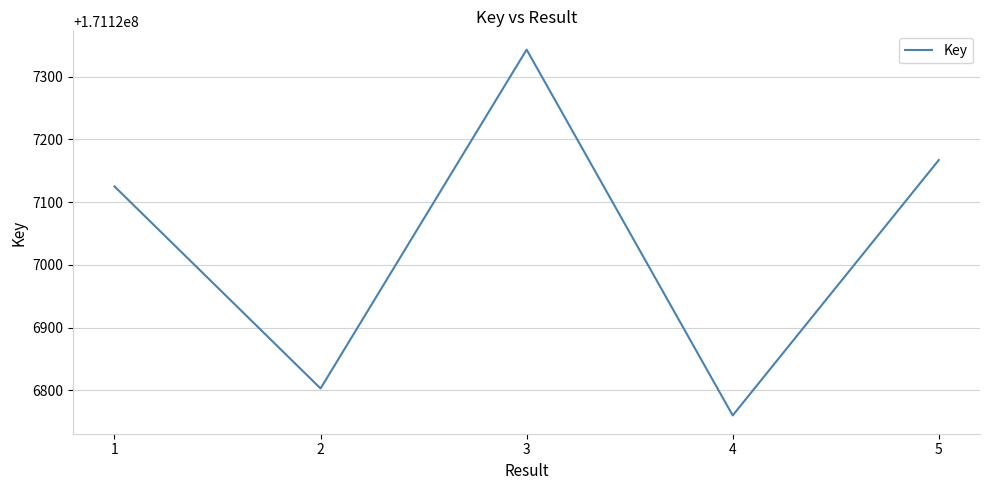

What is the change in value from 4 to 5?

+407